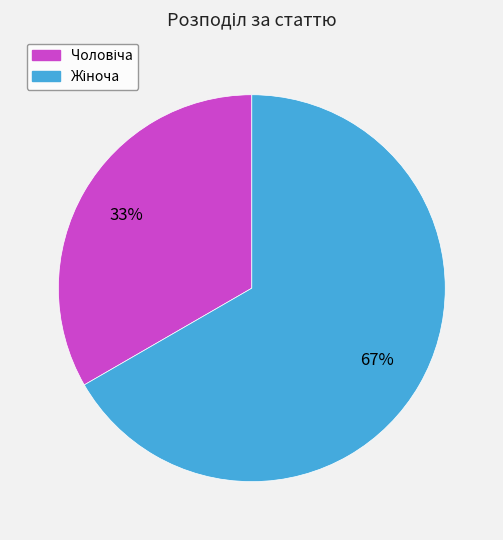

To the nearest percent, what is the average slice percentage?

50%